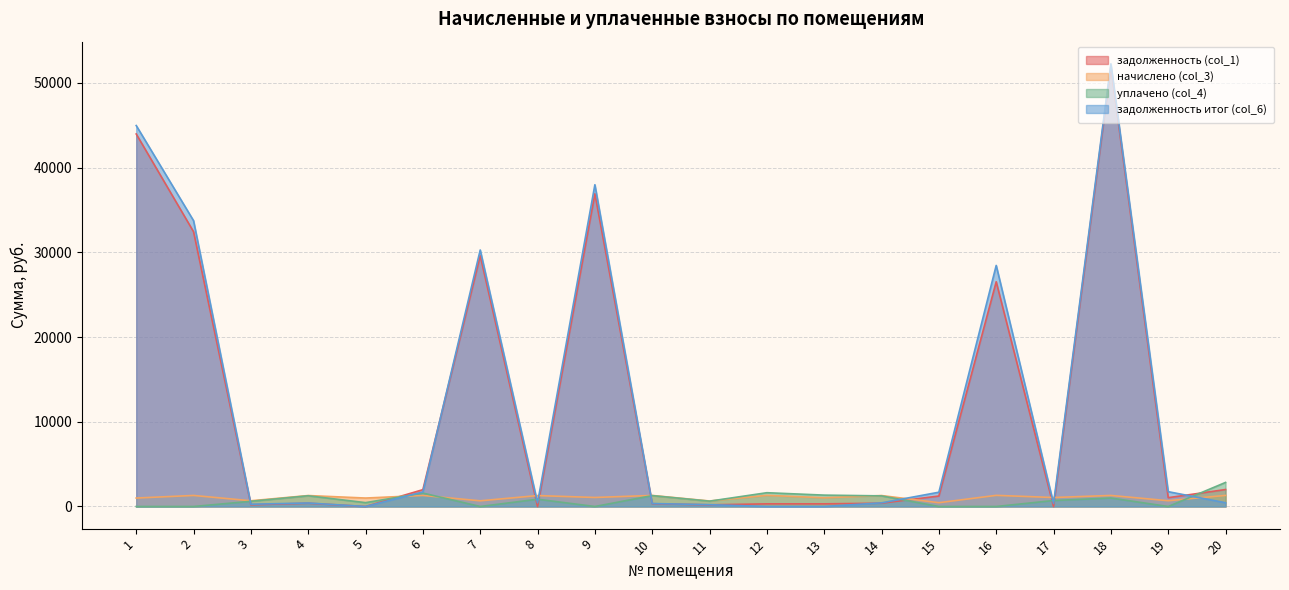

Between 6 and 10, which series saw the biggest shift?

задолженность (col_1)